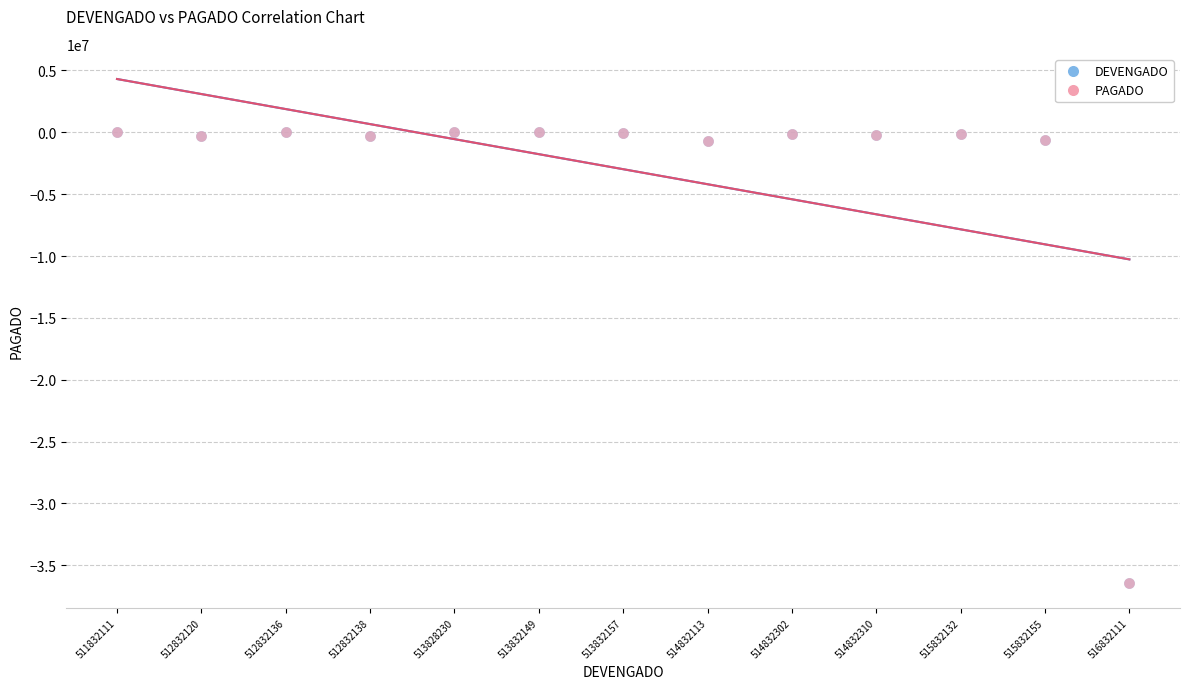

What are all the series names shown in the legend?

DEVENGADO, PAGADO